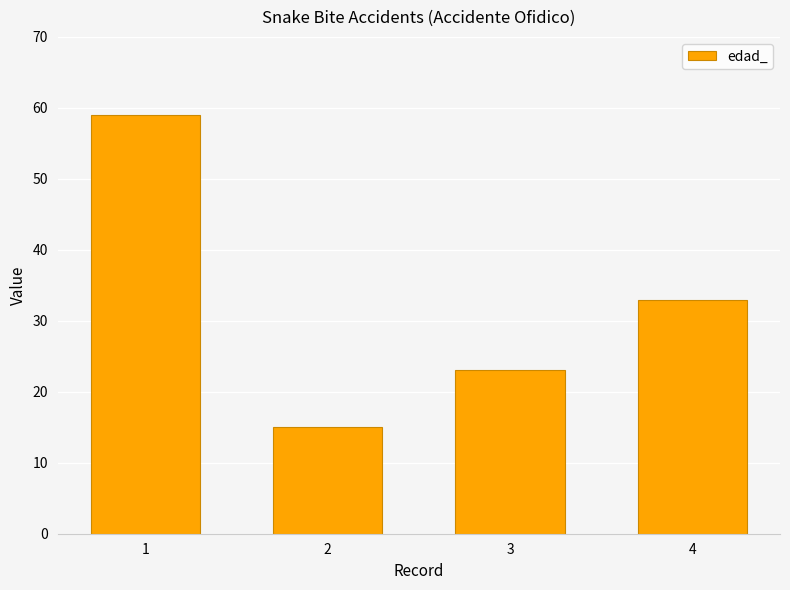

Which label corresponds to the smallest value in the chart?

2